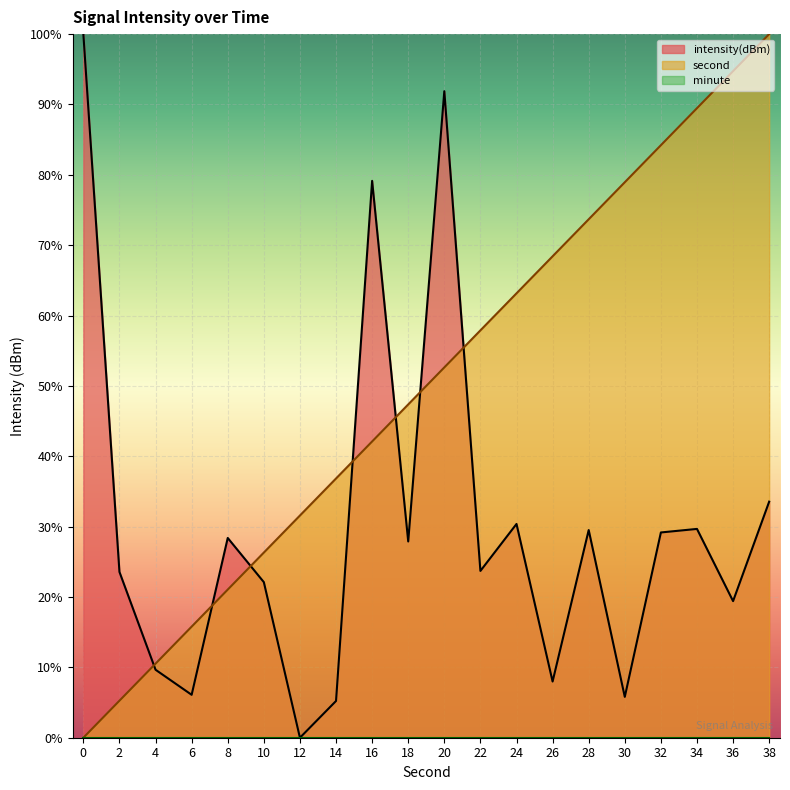

How many distinct data groups are displayed?

3